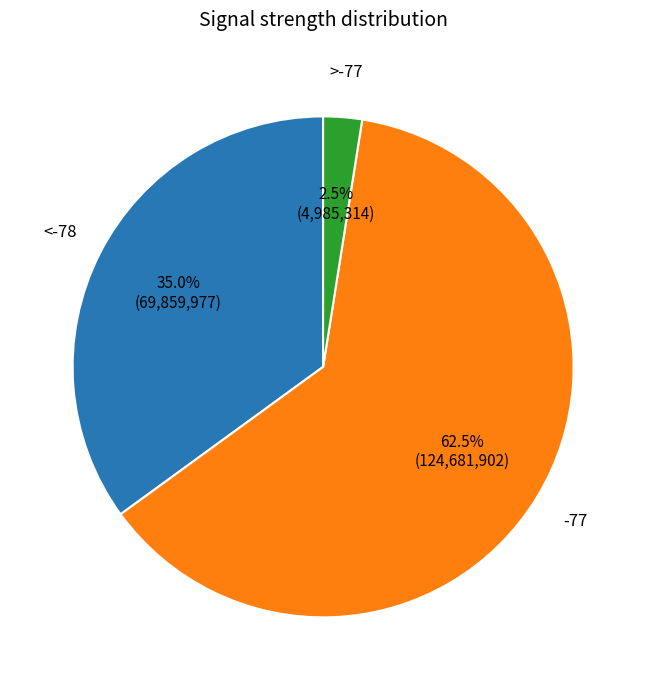

Is there any slice that represents more than half of the pie?

Yes